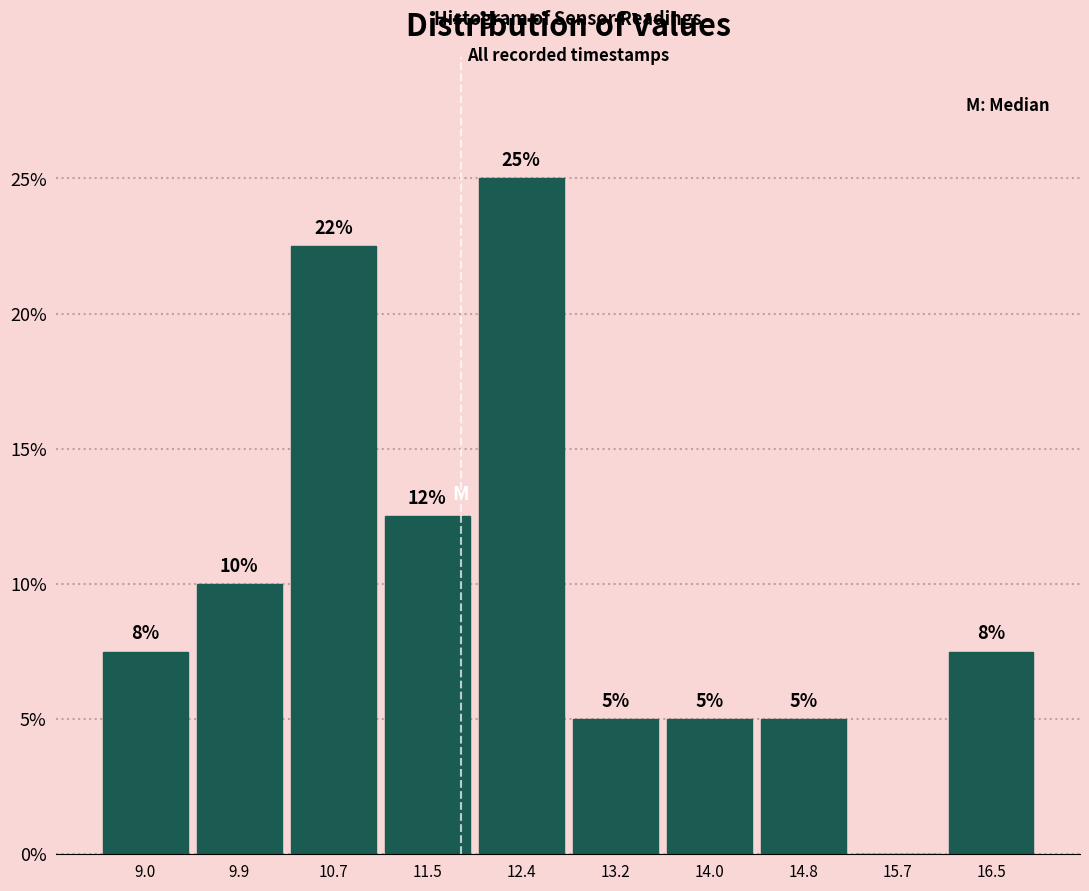

Over which range of the x-axis is the bar tallest?

11.9 to 12.8